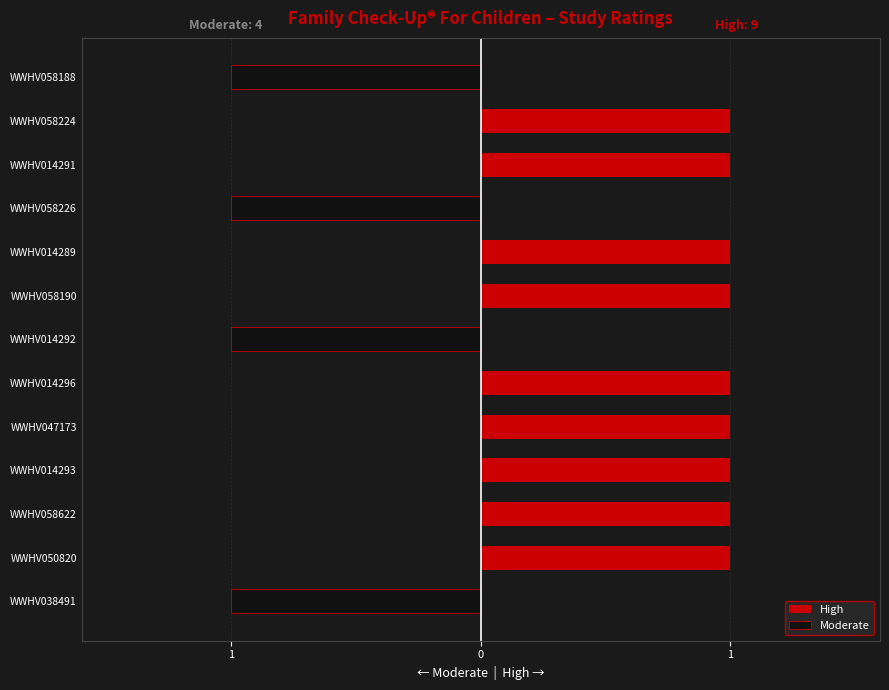

True or false: Moderate has a value of 0 at WWHV058224.

True